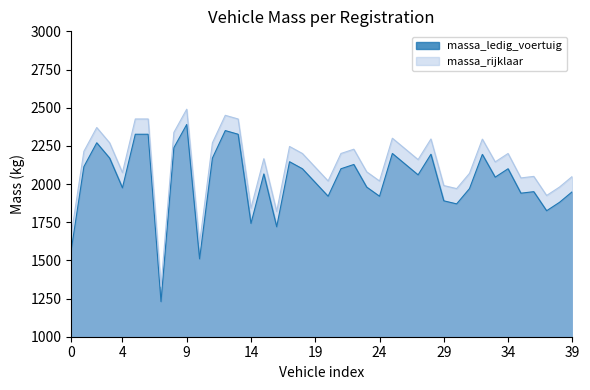

What is the maximum value for massa_ledig_voertuig?

2390